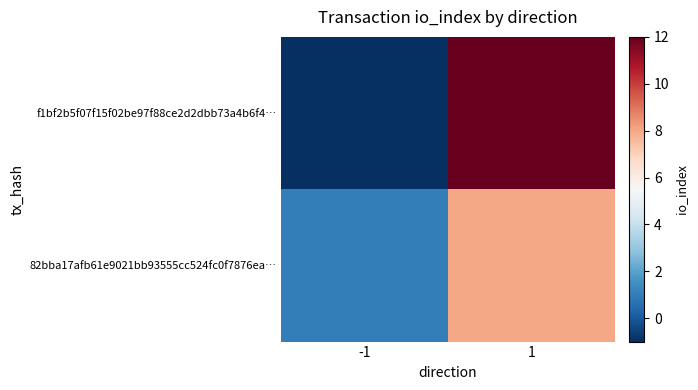

Reading left to right, list all the values displayed in this chart.

f1bf2b5f07f15f02be97f88ce2d2dbb73a4b6f4…: -1=-1	1=12
82bba17afb61e9021bb93555cc524fc0f7876ea…: -1=1	1=8